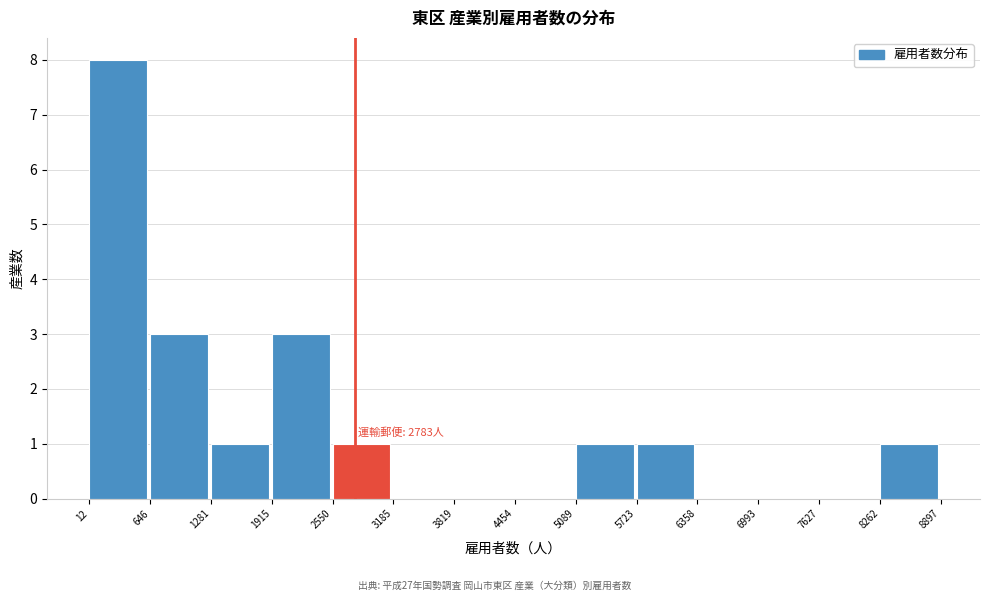

Over which range of the x-axis is the bar tallest?

12 to 646